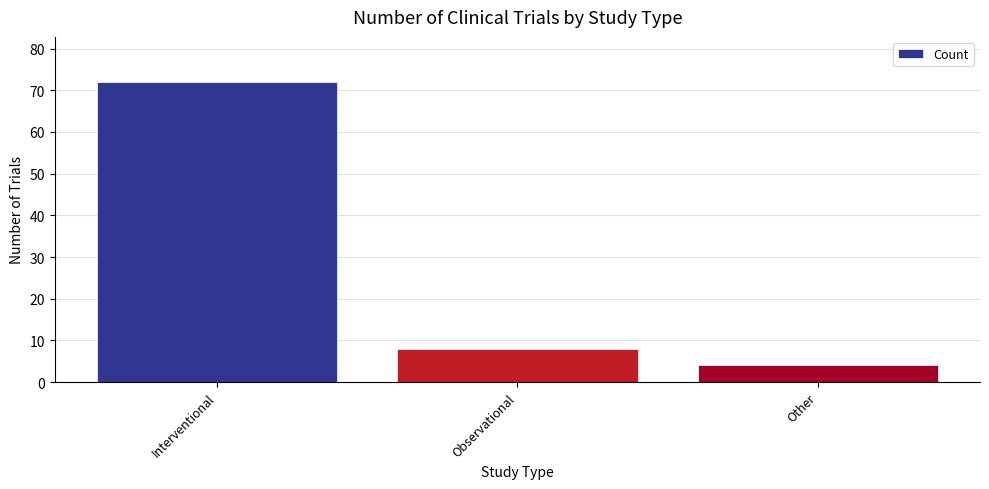

Which label corresponds to the smallest value in the chart?

Other